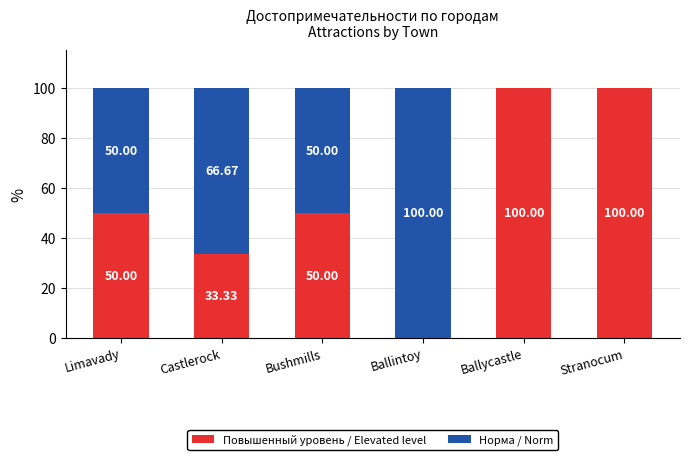

What is the sum of all Повышенный уровень / Elevated level values?

333.3